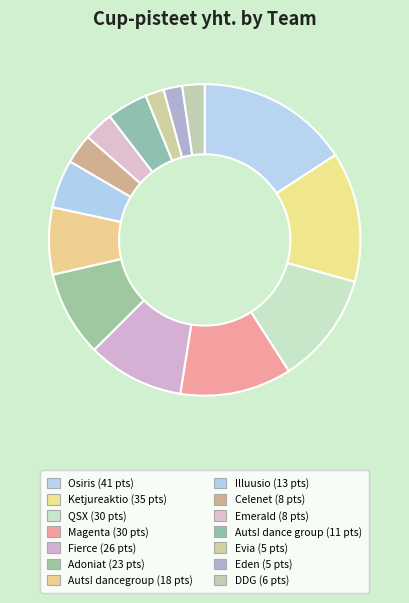

To the nearest percent, what portion does QSX represent?

12%